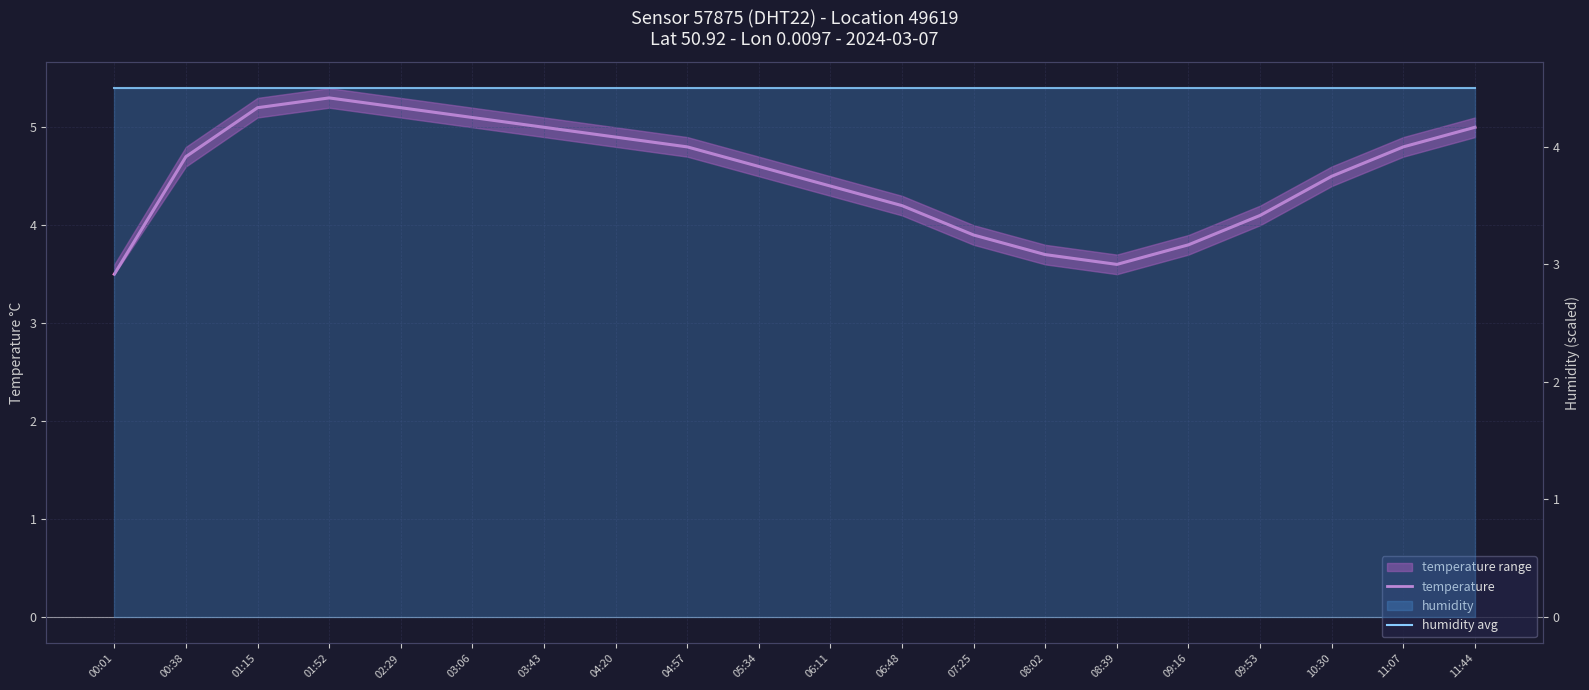

What is the sum of all temperature values?

90.3